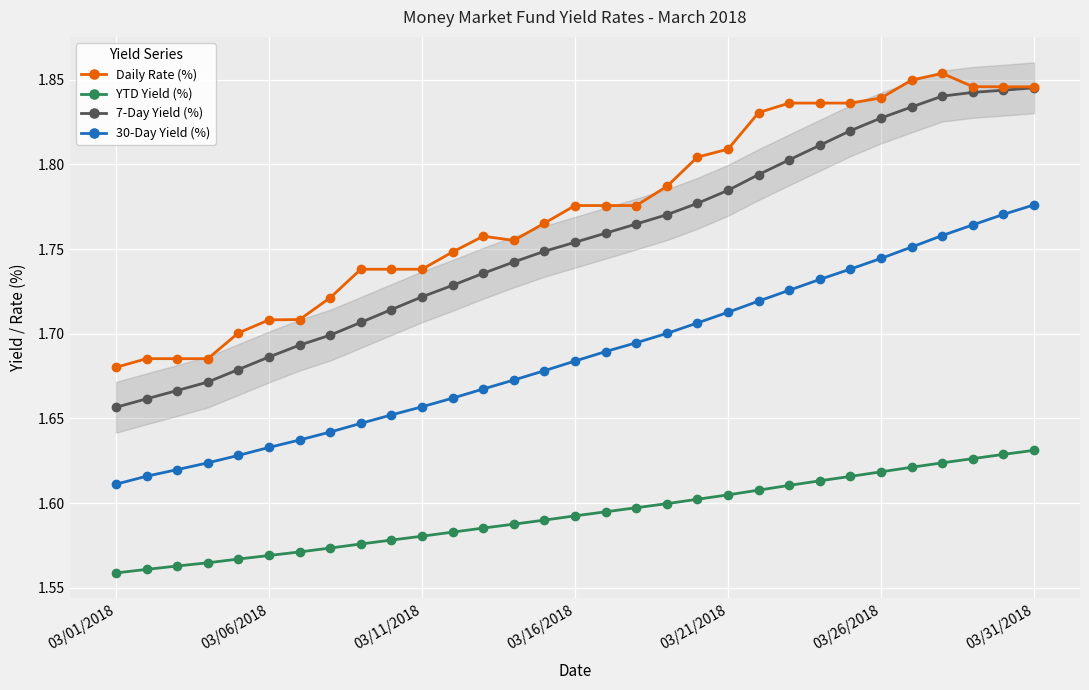

Which series has the largest range (max minus min)?

7-Day Yield (%)